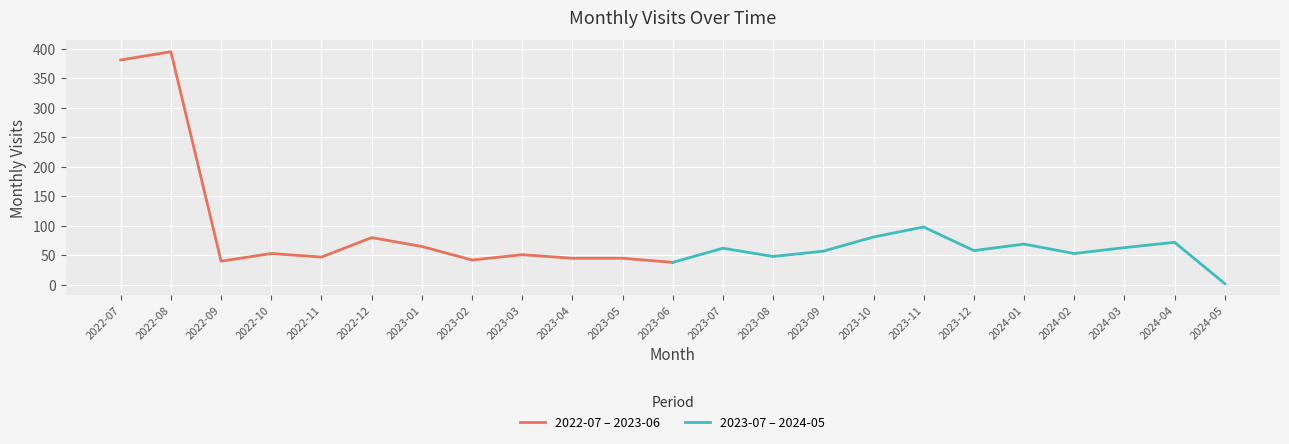

At which category does 2023-07 – 2024-05 reach its first local valley?

2023-08